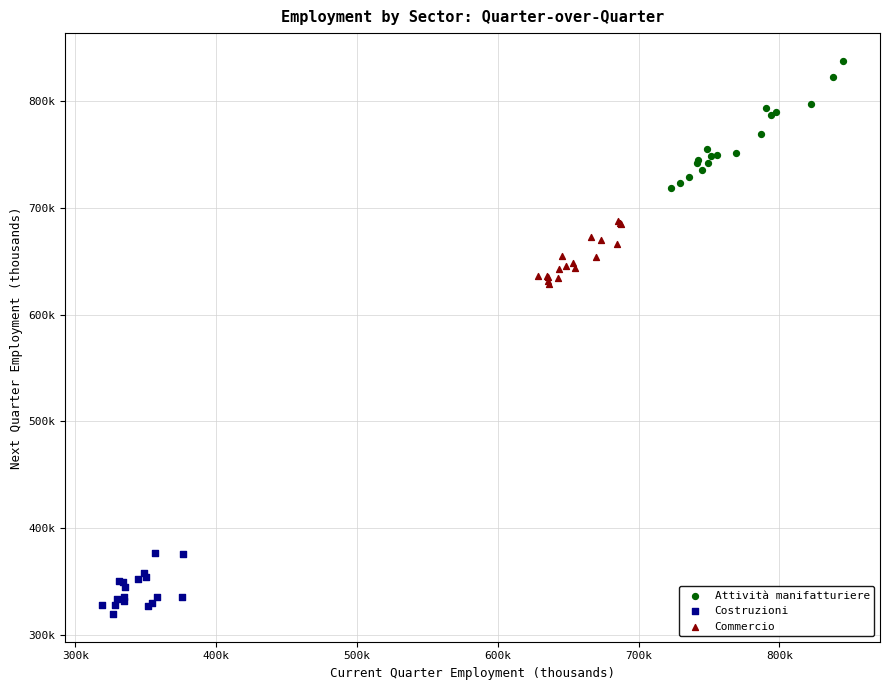

Which series reaches the minimum Y coordinate?

Costruzioni